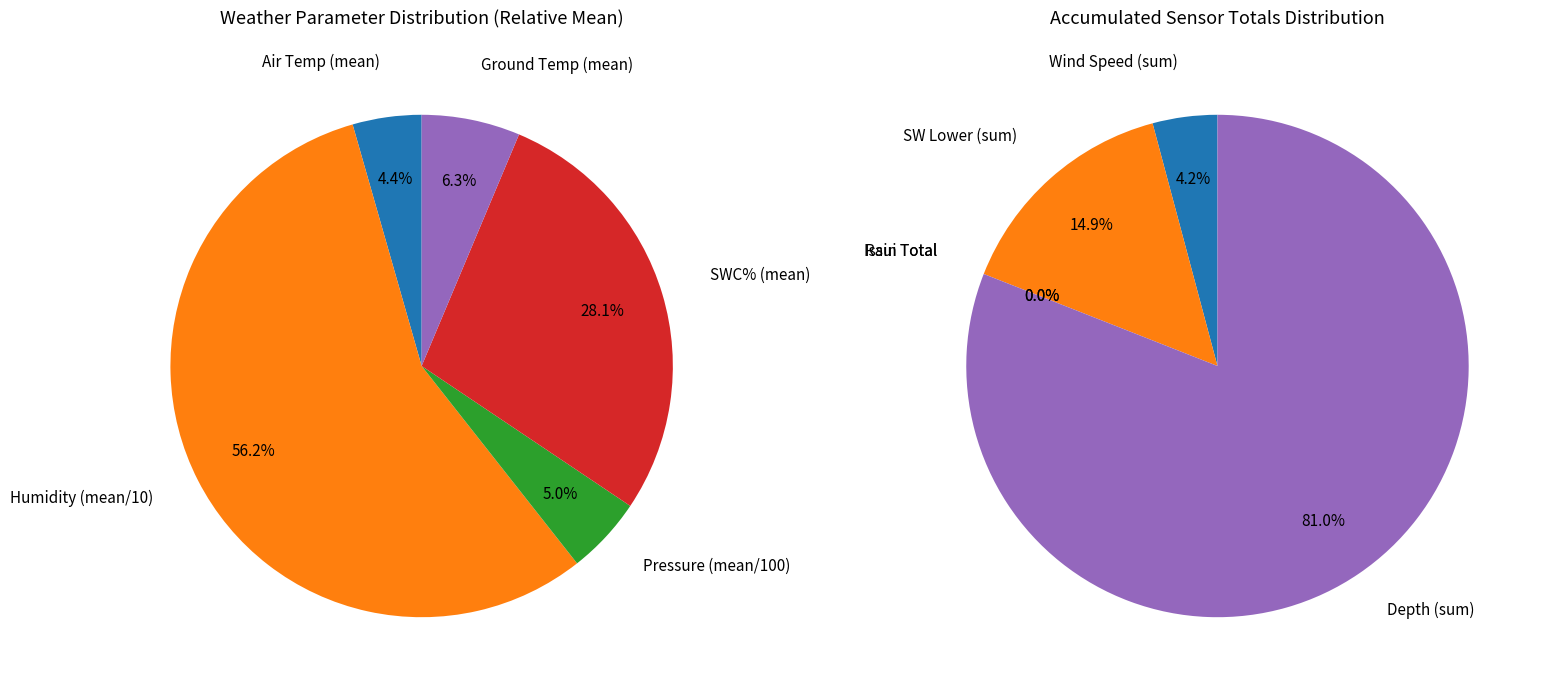

True or false: 1 accounts for 1% of the total.

False